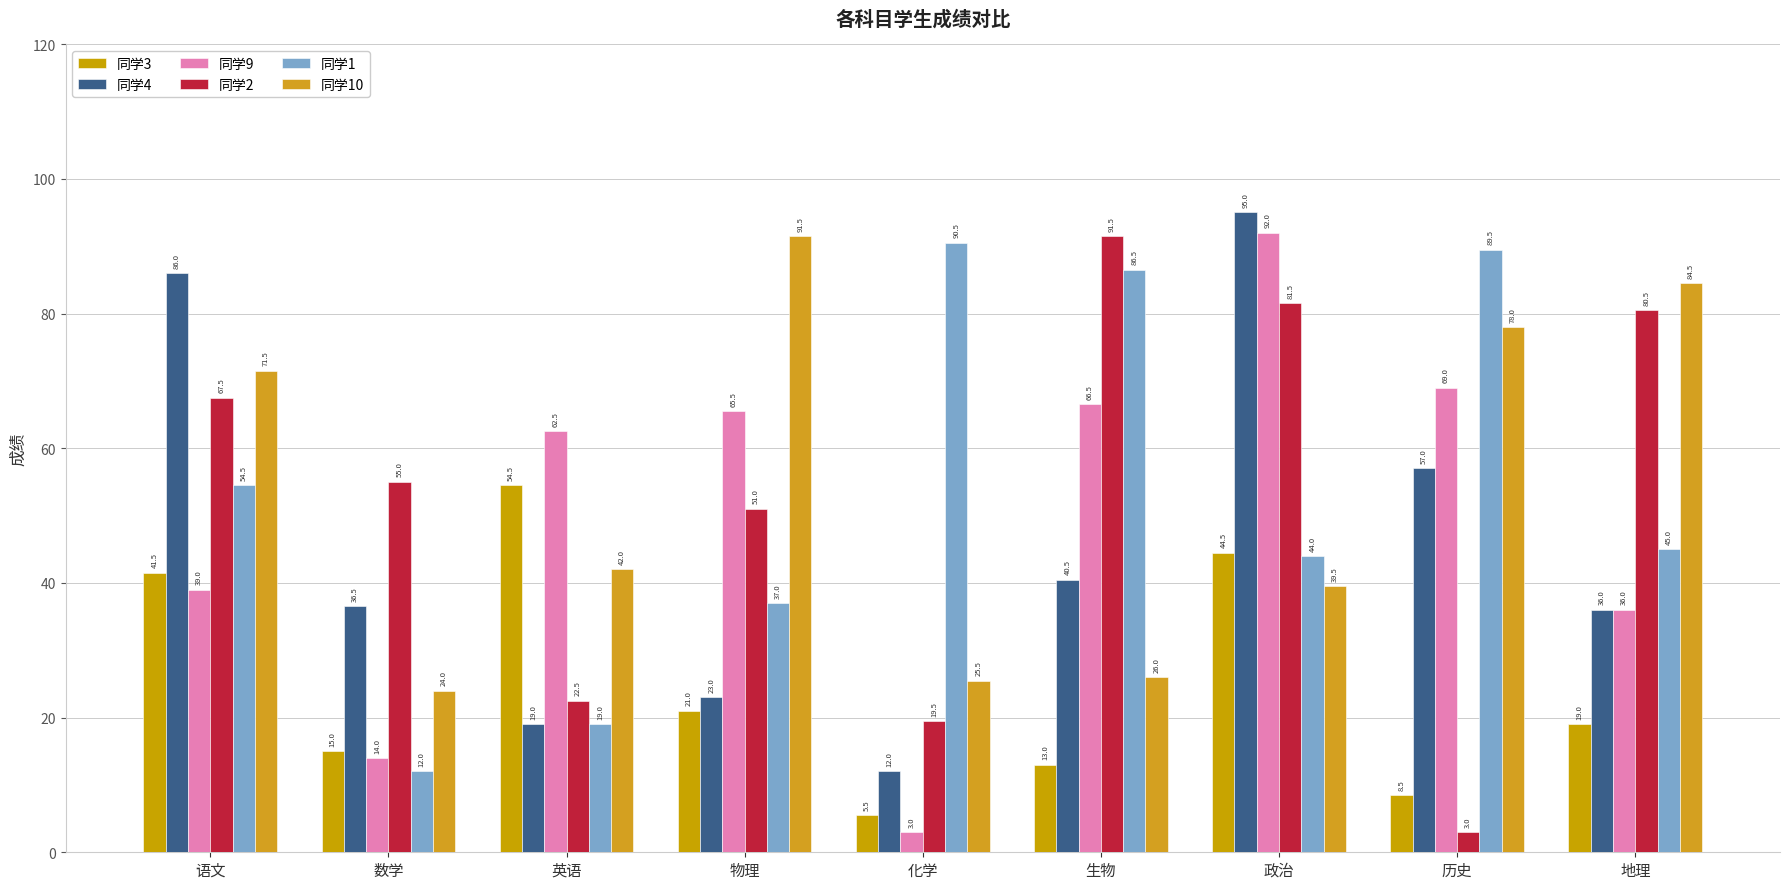

At which category is the sum across all series the highest?

政治